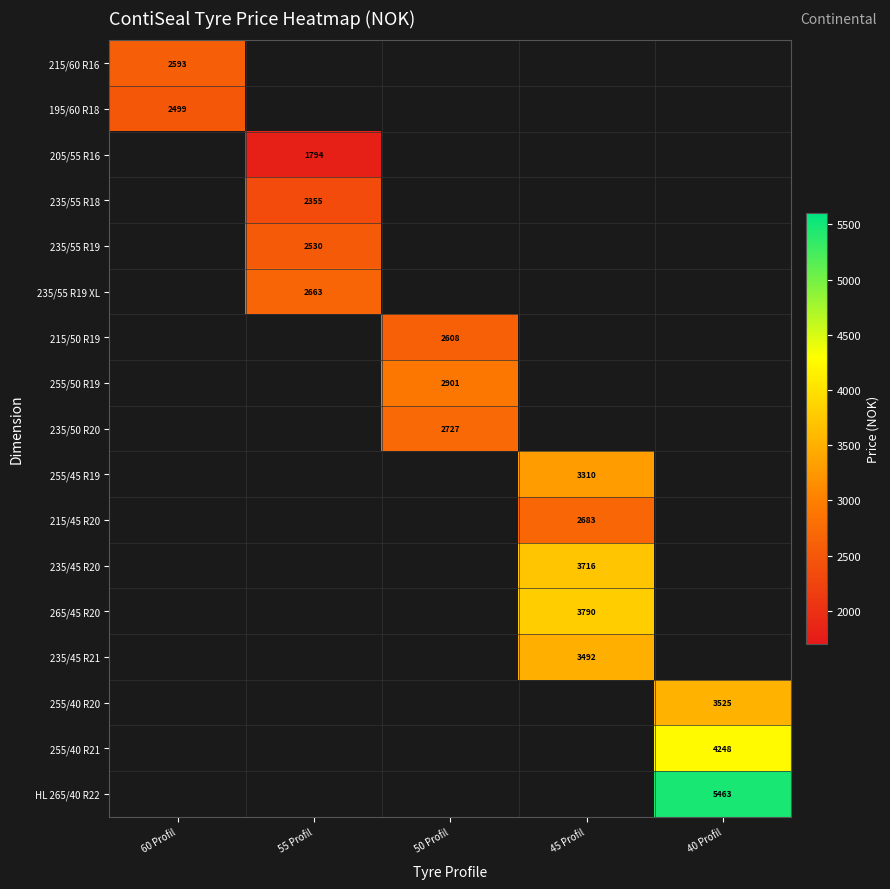

The value of 205/55 R16 at 55 Profil is 477. True or false?

False